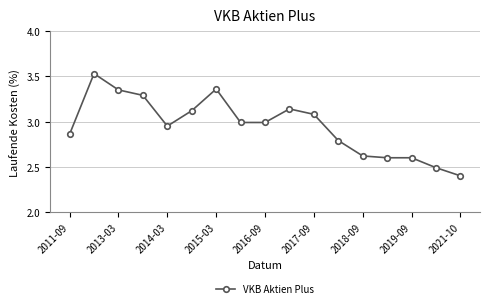

What is the minimum value shown in the chart?

2.4